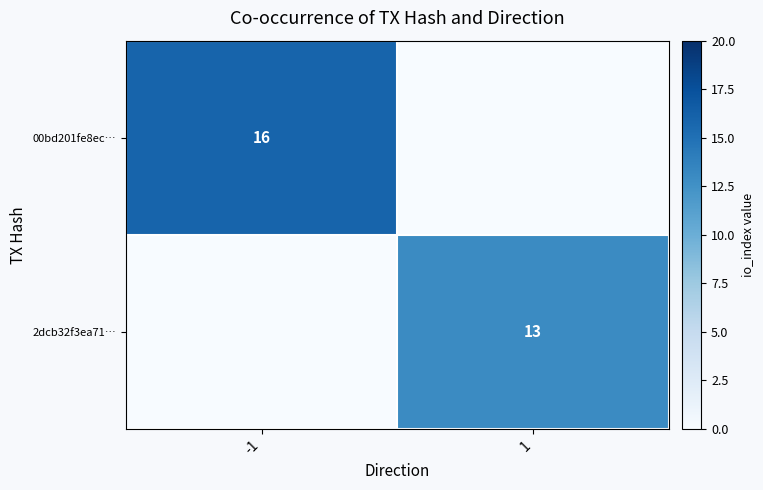

The value of 00bd201fe8ec… at -1 is 22. True or false?

False